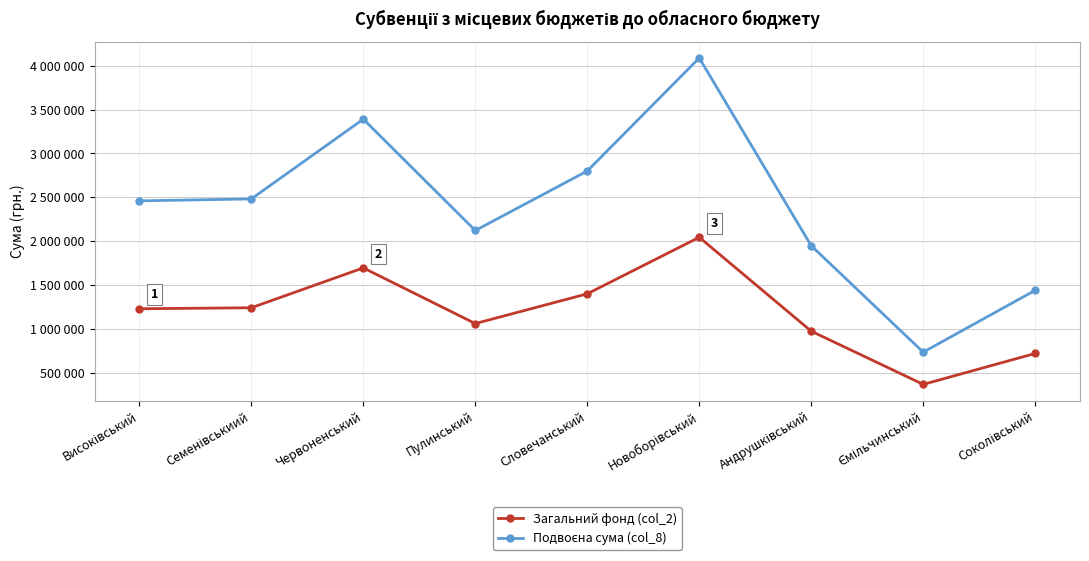

Does the chart have visible grid lines?

Yes